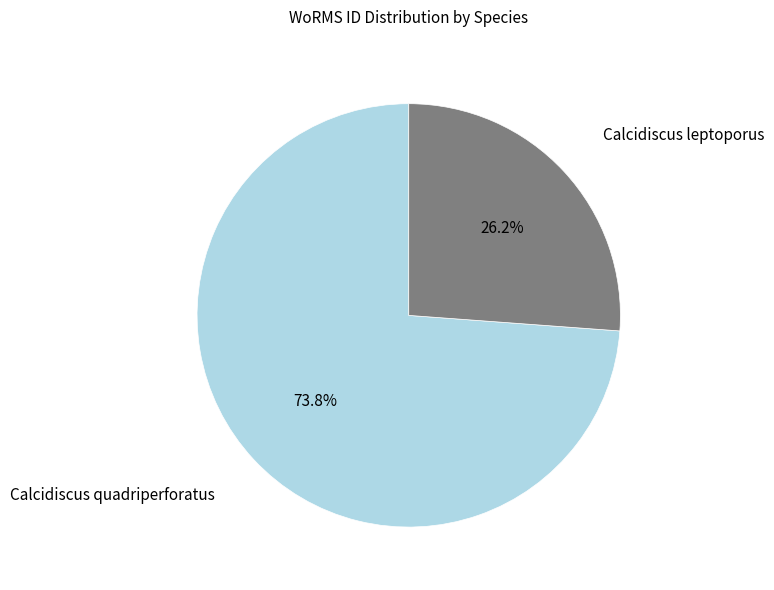

The Calcidiscus quadriperforatus slice represents 74% of the pie. True or false?

True